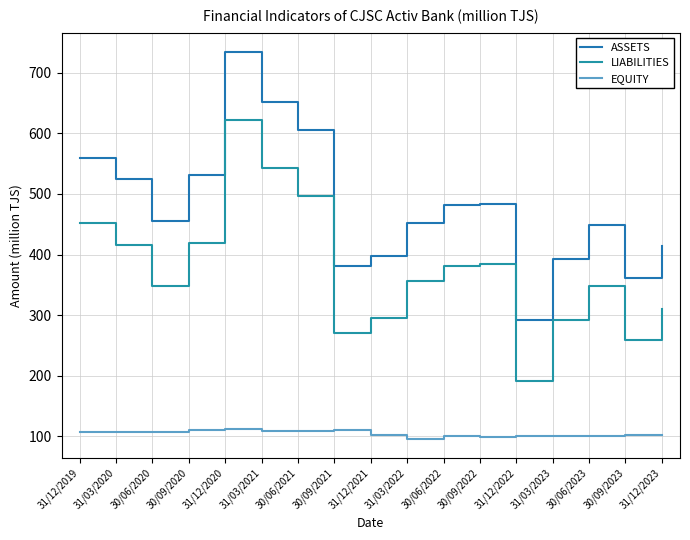

How many lines are shown in the chart?

3